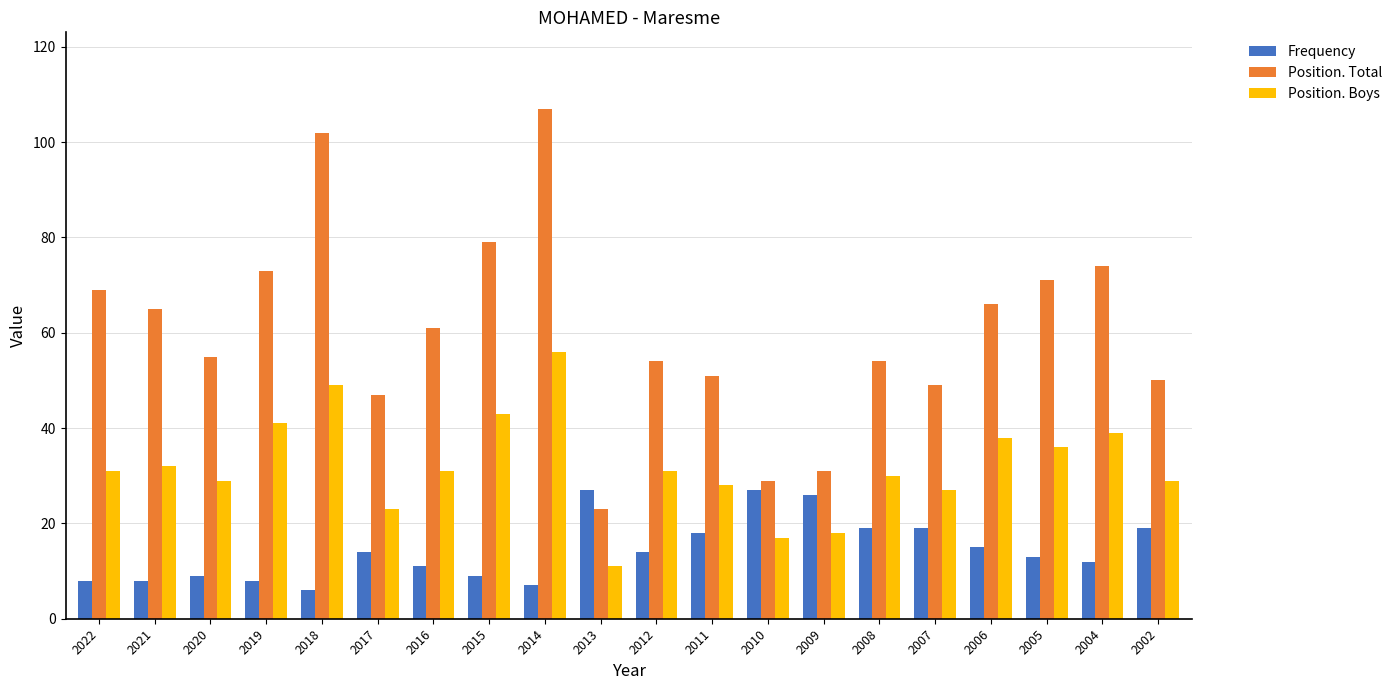

At which category does the chart reach its minimum across all series?

2018